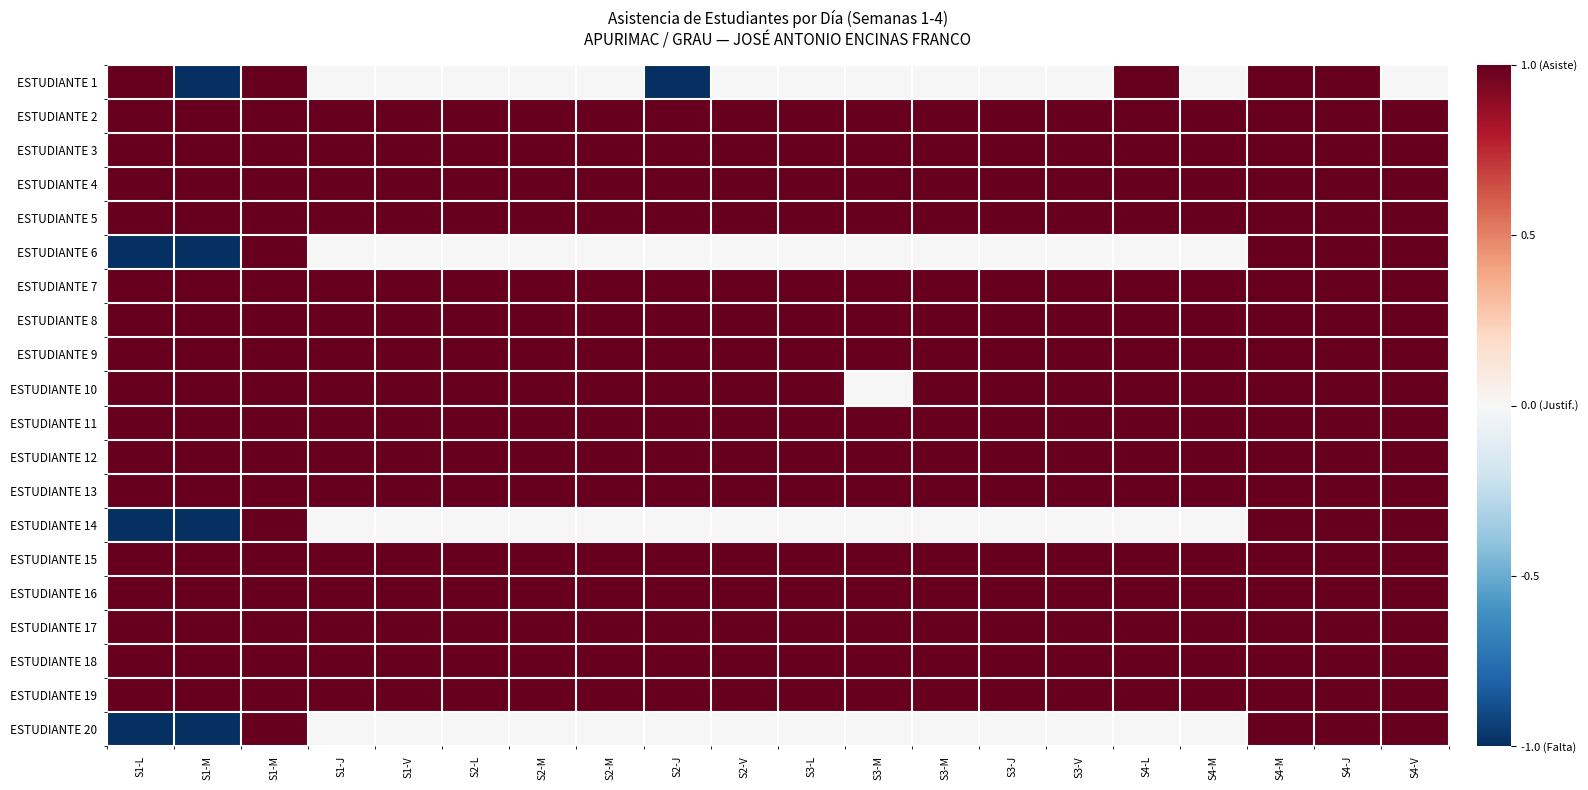

What is the greatest value displayed?

1